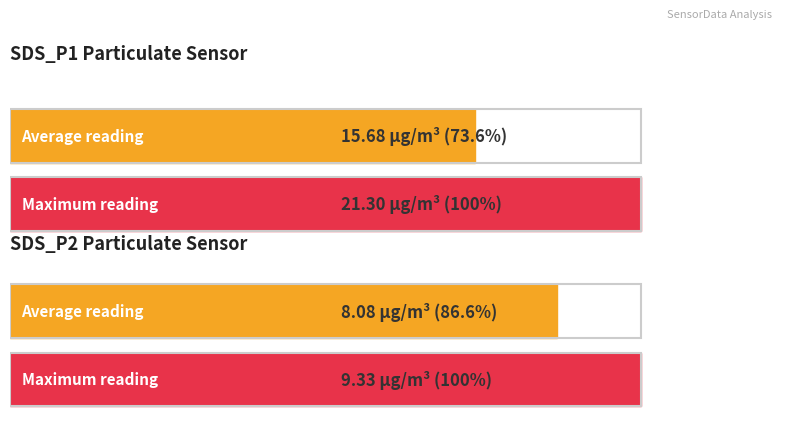

Rank the series by their maximum value, from lowest to highest.

SDS_P2, SDS_P1